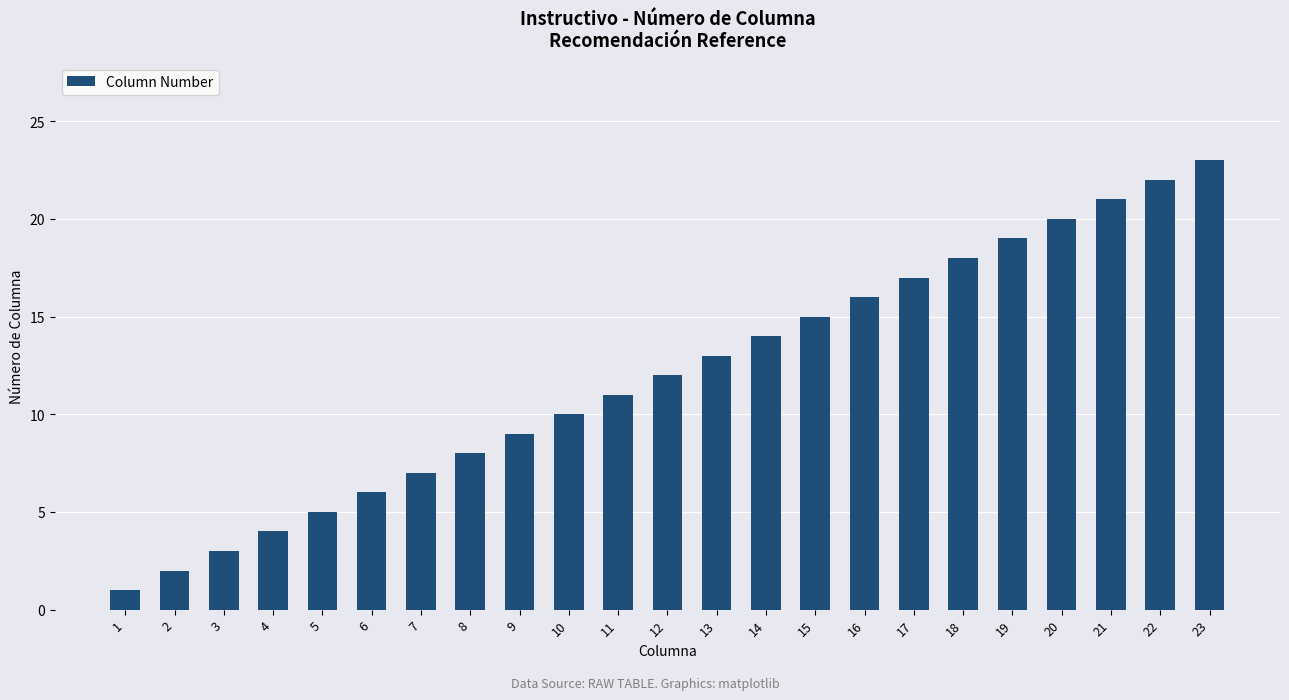

Are the bars grouped side by side (vs. stacked)?

No